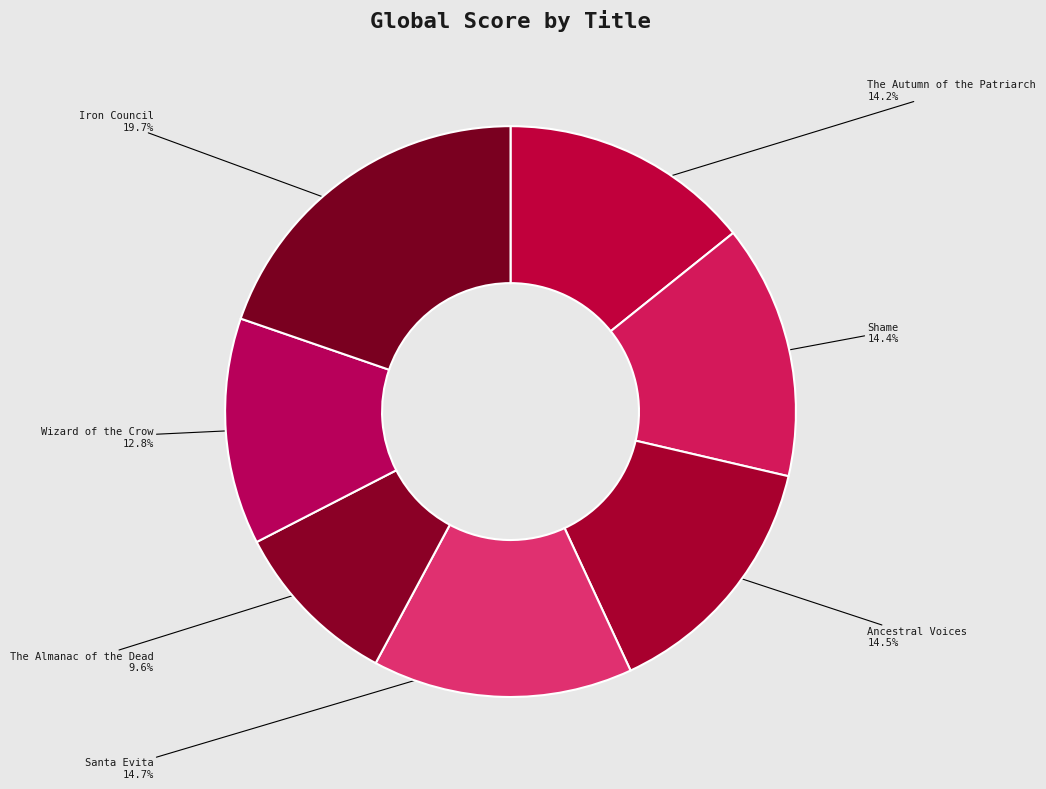

Which slice is the largest?

Iron Council